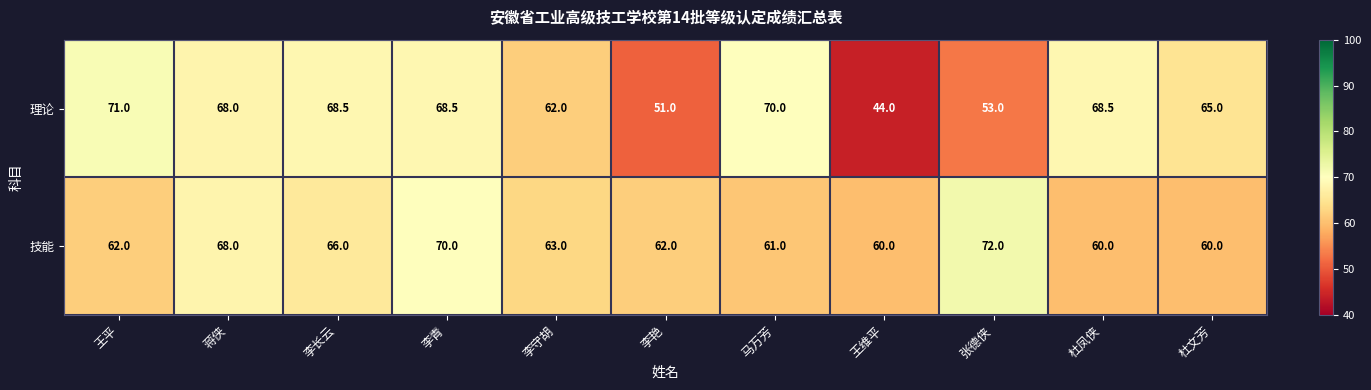

How many series are shown in this chart?

2